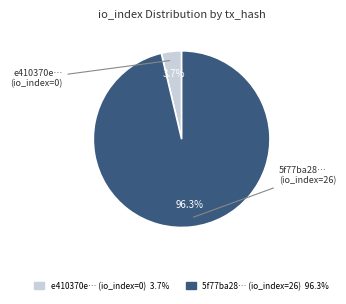

Is there a majority slice in this chart?

Yes